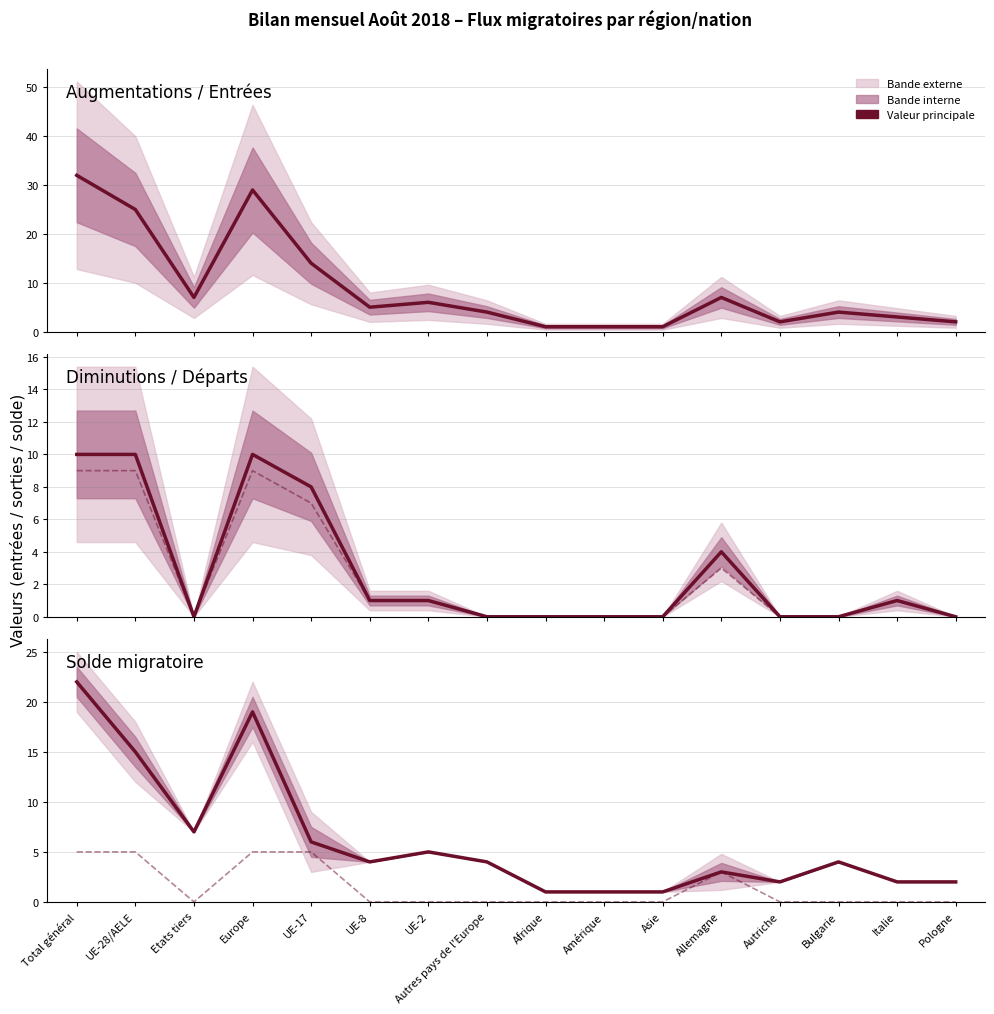

After their last crossing, which series has the higher values: Total départs (col_8) or Solde migratoire (col_14)?

Solde migratoire (col_14)